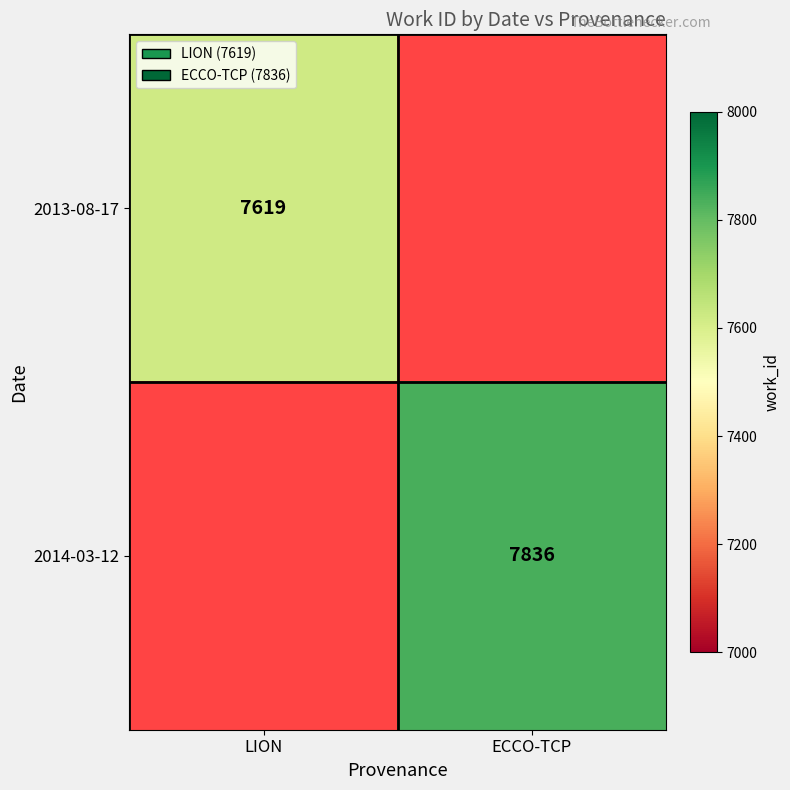

The value of 2013-08-17 at LION is 7619. True or false?

True